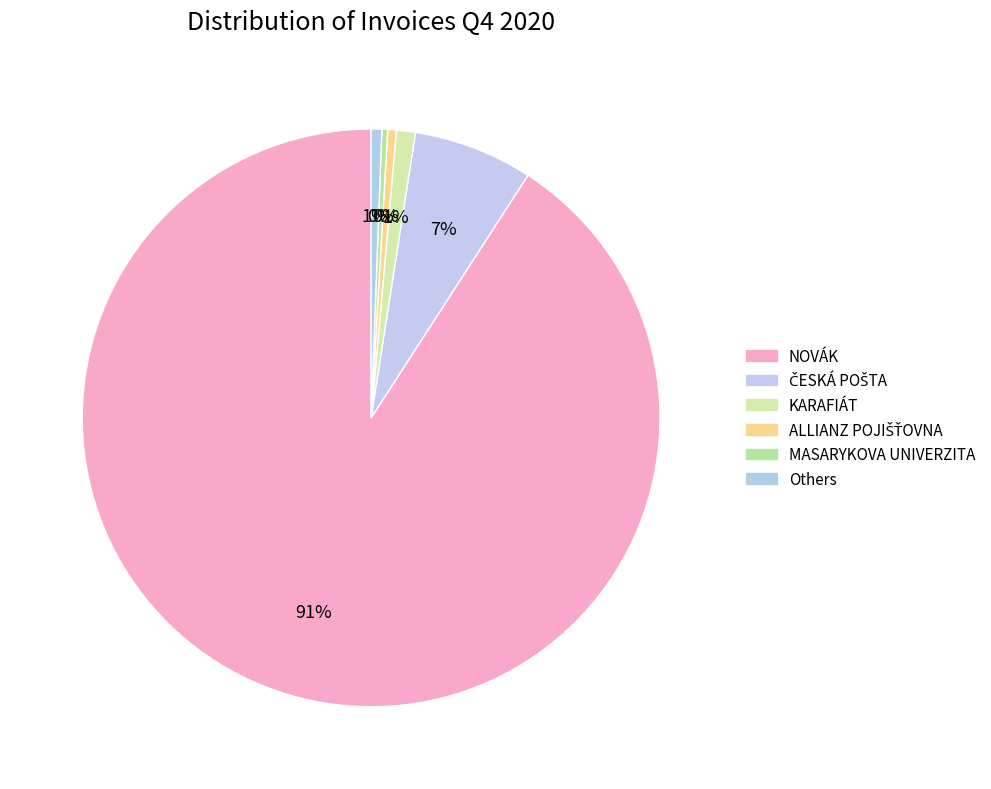

How many segments does this pie chart have?

6